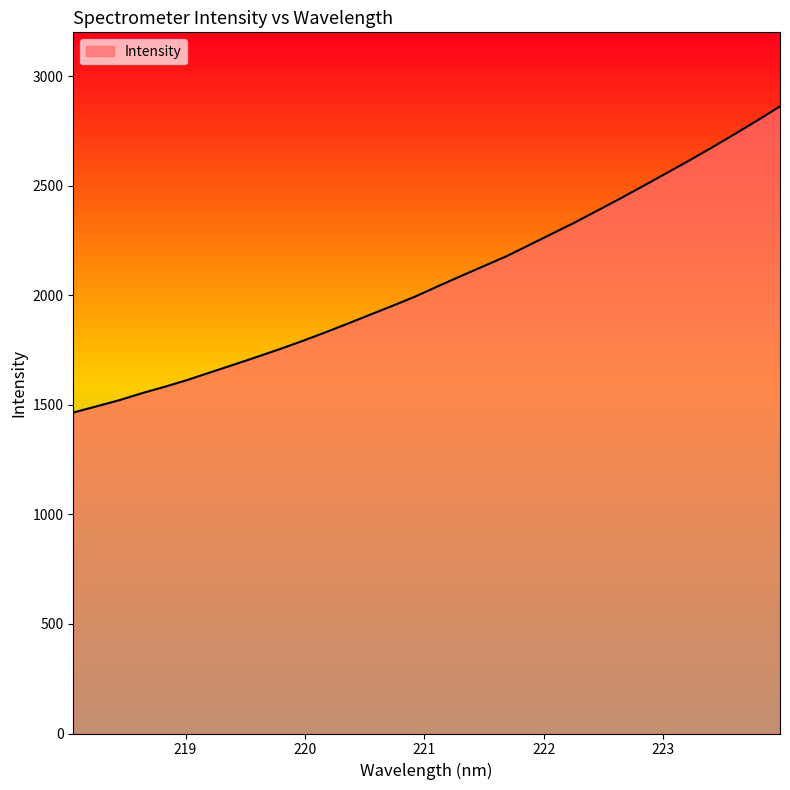

What is the difference between the maximum and minimum values?

1397.4